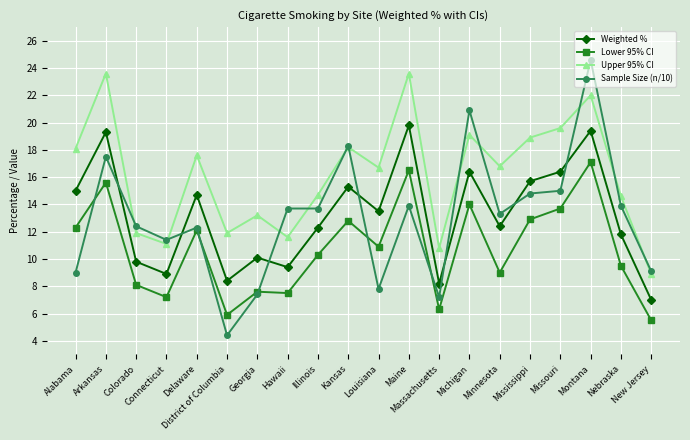

What is the label of the 19th point from the right?

Arkansas